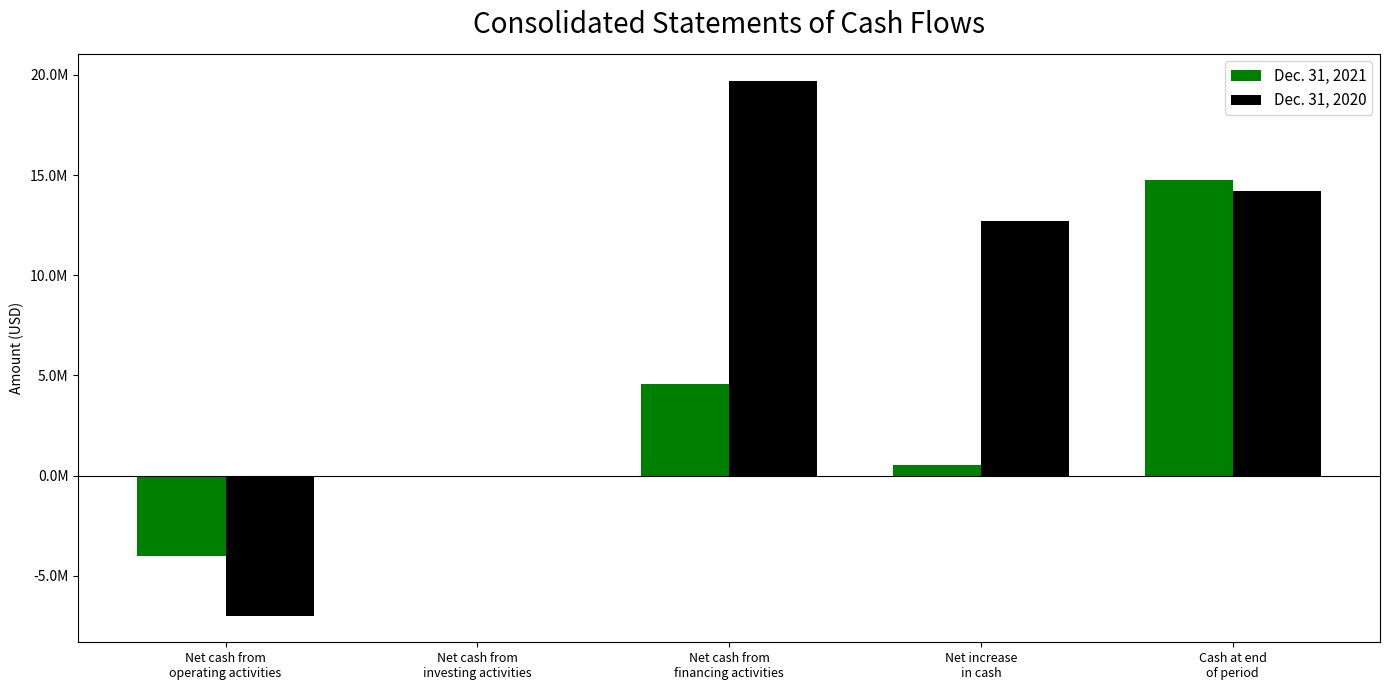

At which label is Dec. 31, 2020 closest to 6364541?

Net increase
in cash